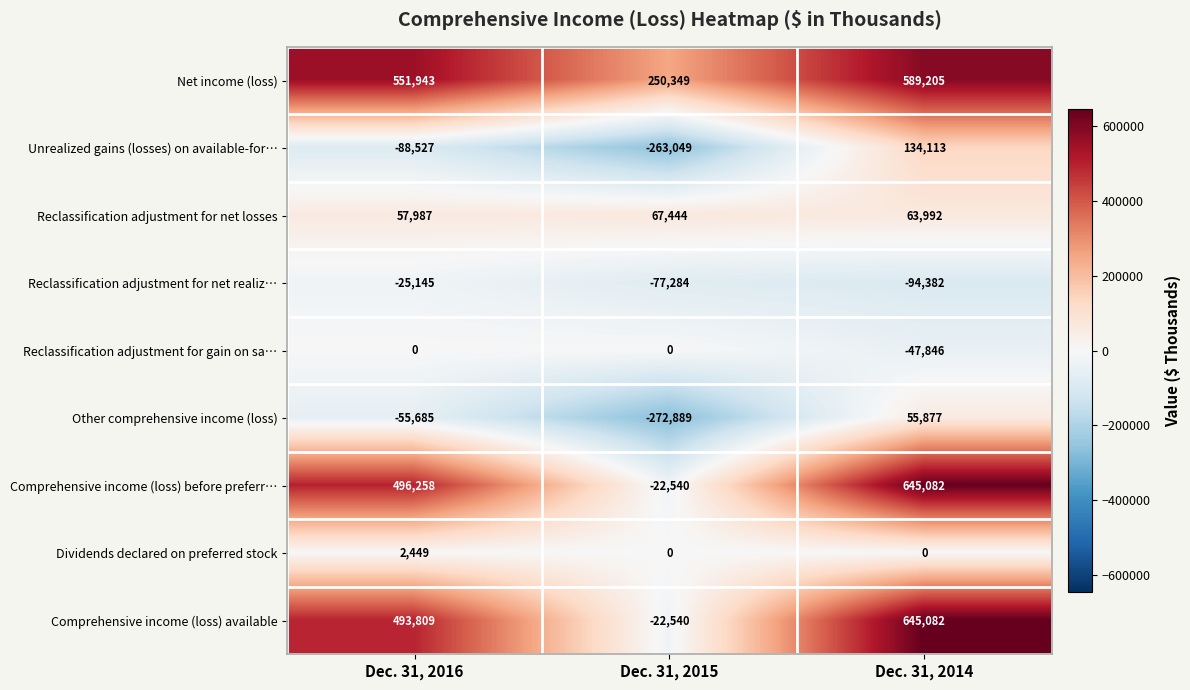

At which category is the sum across all series the highest?

Dec. 31, 2014